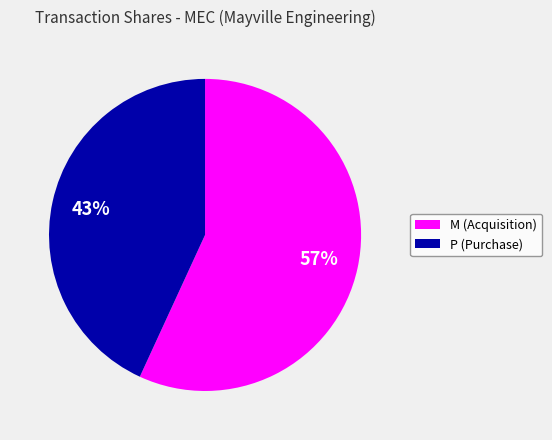

What is the largest slice in the pie chart?

M (Acquisition)